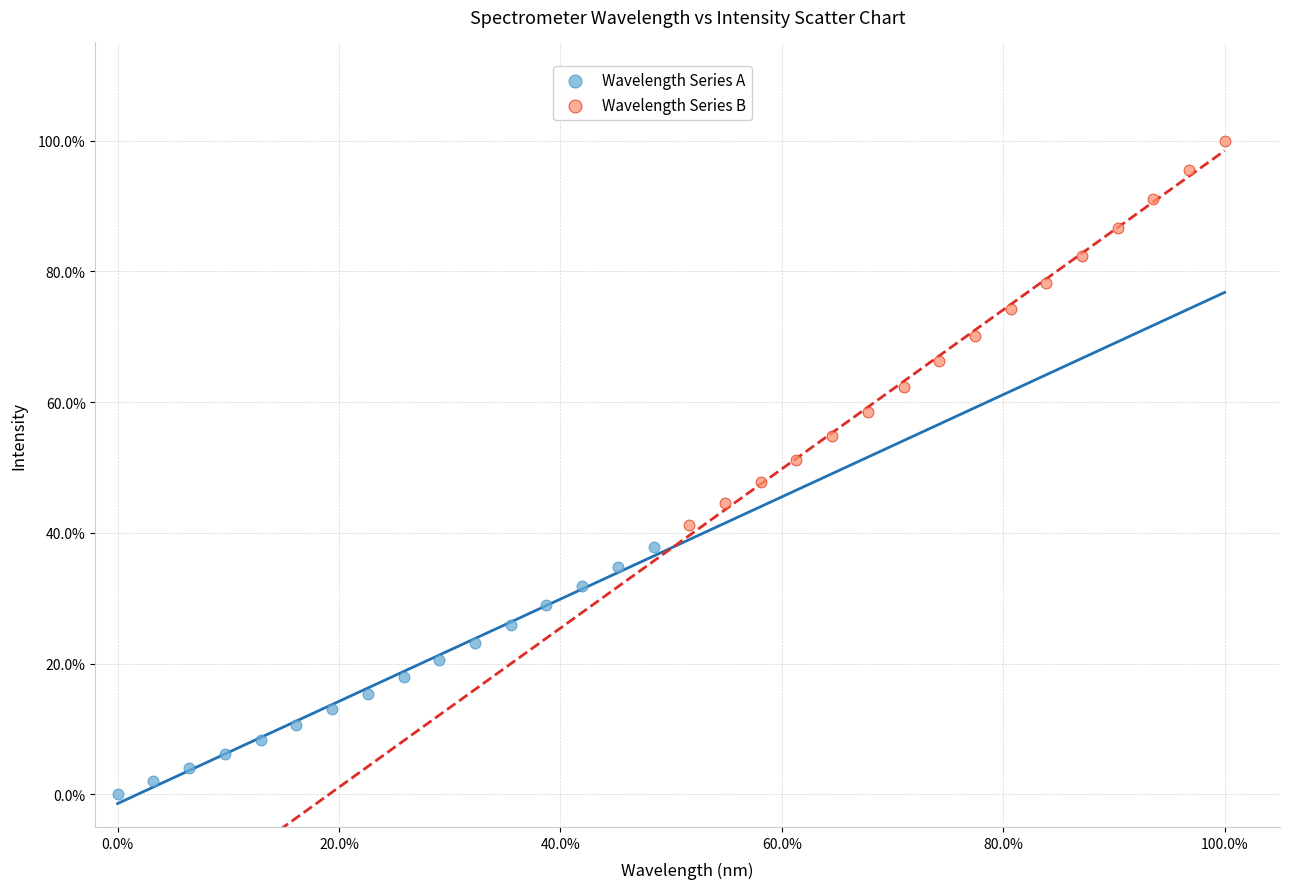

What are all the series names shown in the legend?

Wavelength Series A, Wavelength Series B